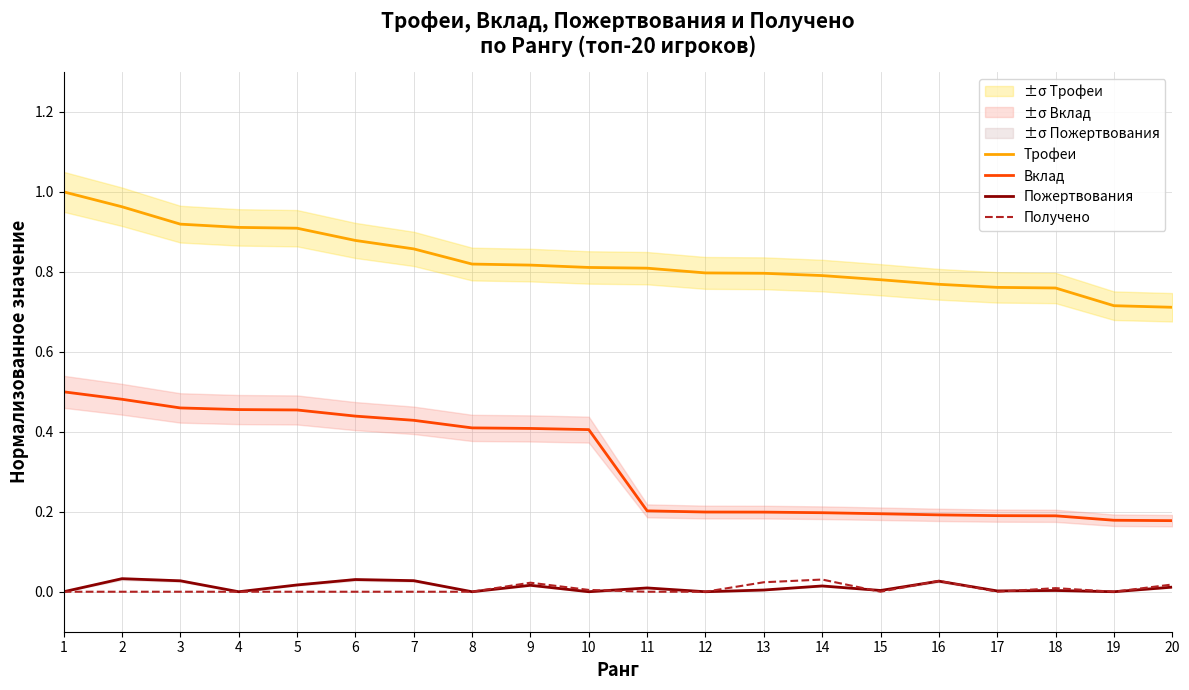

What is the maximum value shown in the chart?

1.0